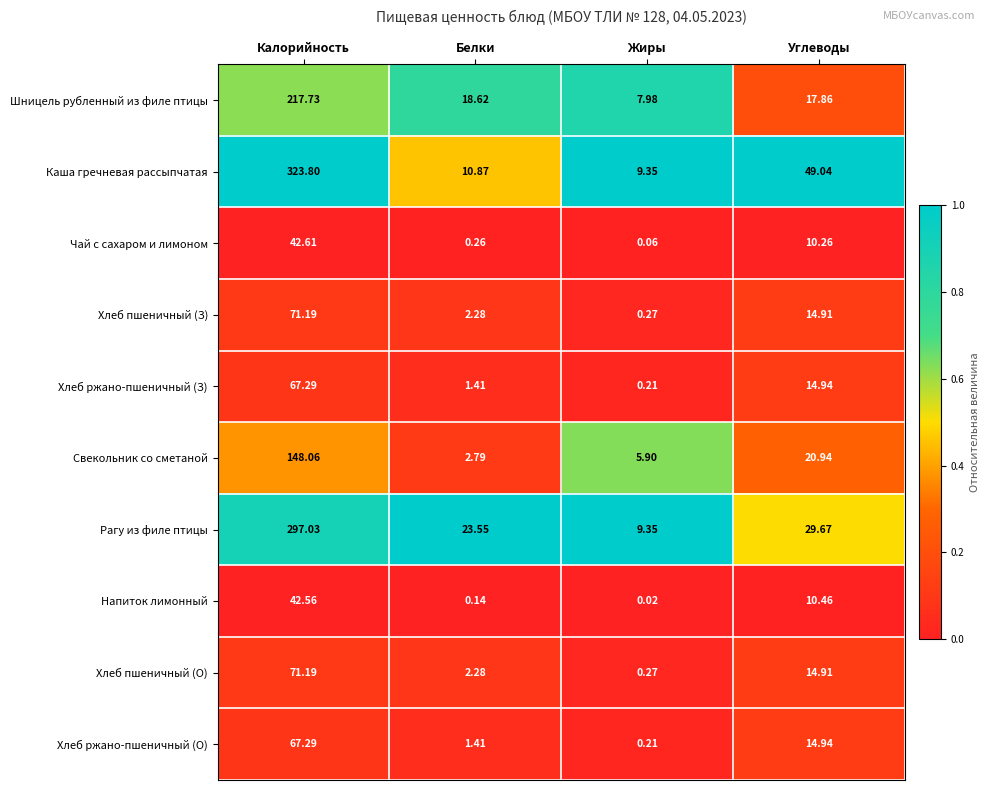

What is the spread (max minus min) of values at Углеводы?

38.8